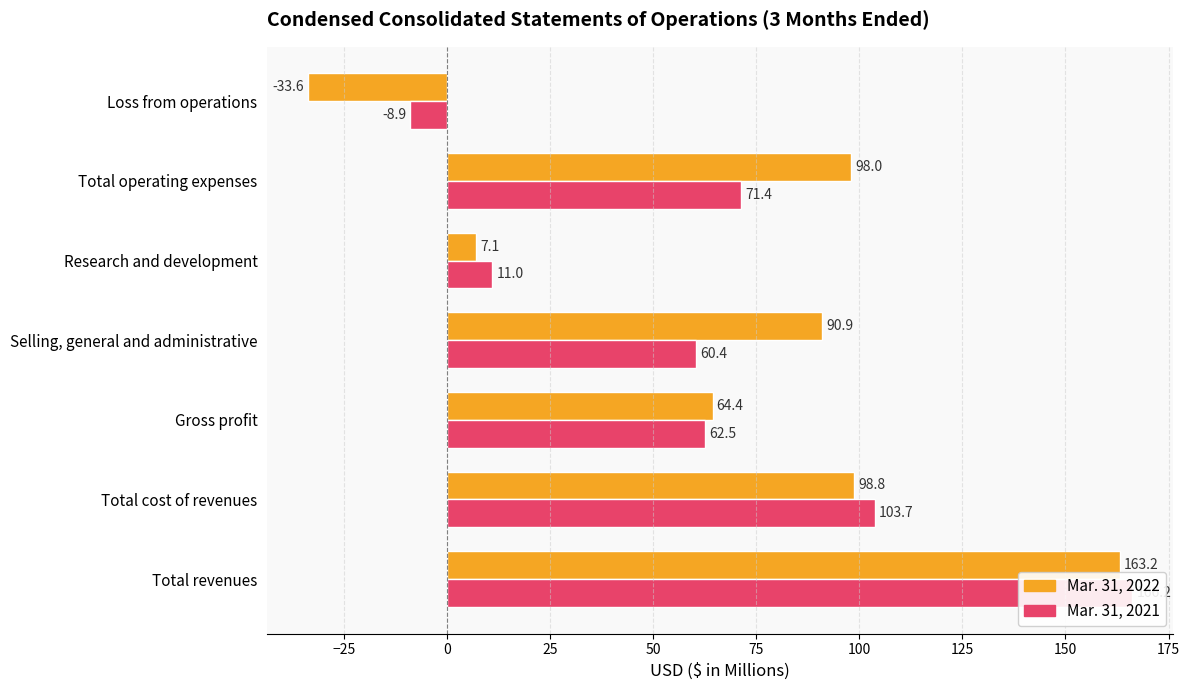

How many distinct data groups are displayed?

2